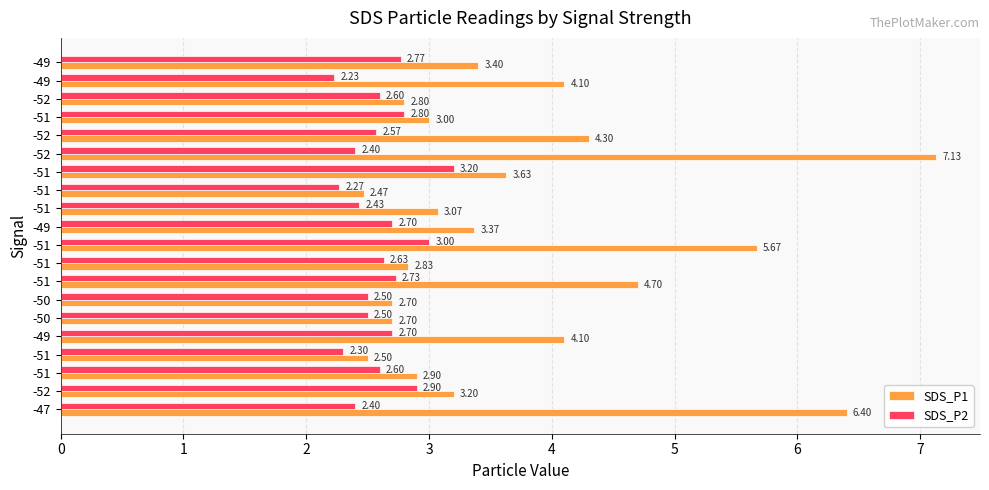

How many categories are shown in the chart?

20